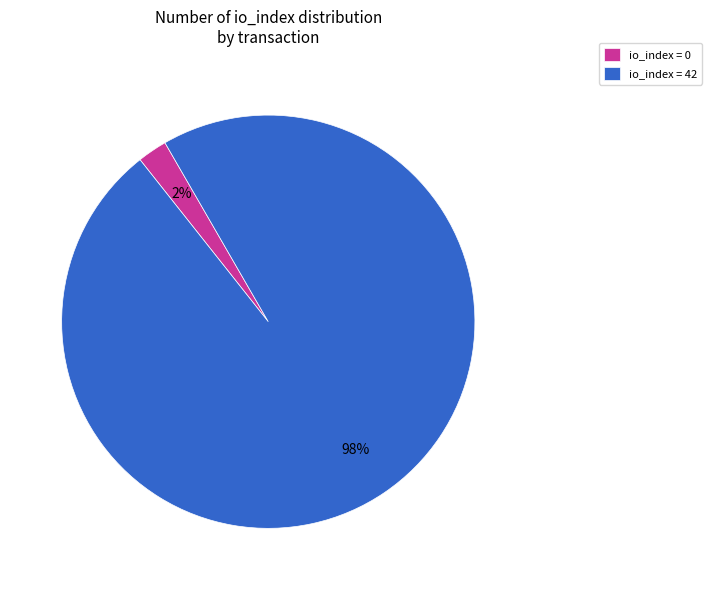

What is the majority slice?

io_index = 42